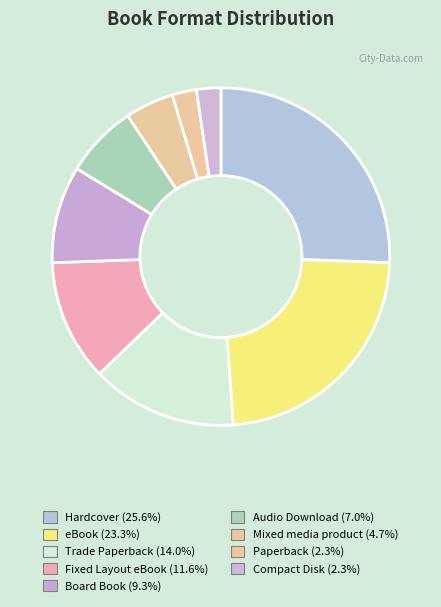

Count the number of slices in the pie.

9